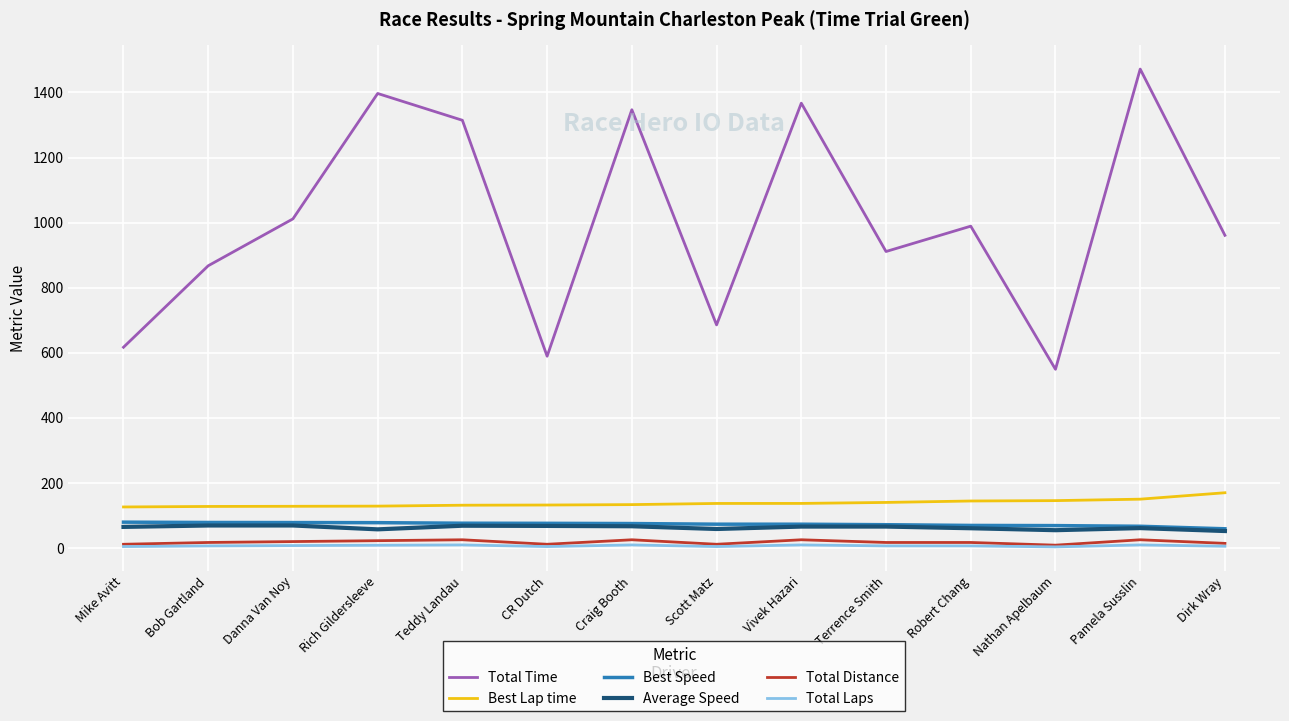

True or false: Best Lap time and Best Speed intersect in this chart.

False